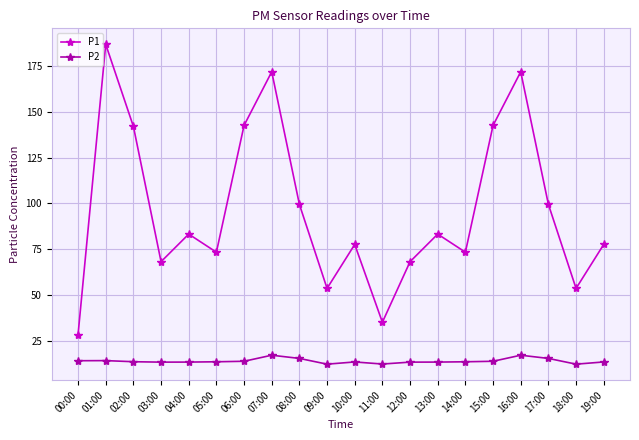

True or false: P1 and P2 intersect in this chart.

False